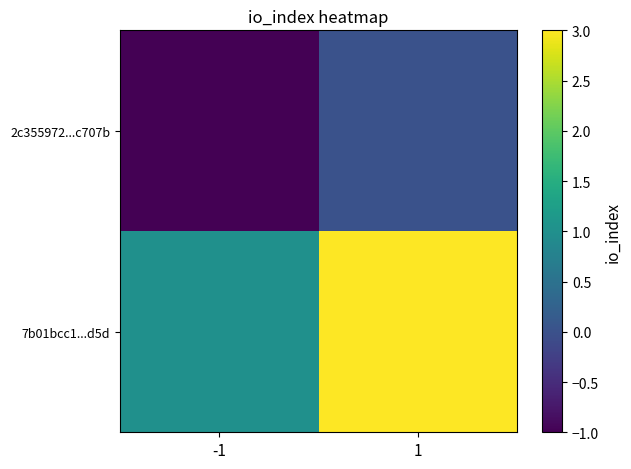

Between -1 and 1, which series saw the biggest shift?

7b01bcc1...d5d